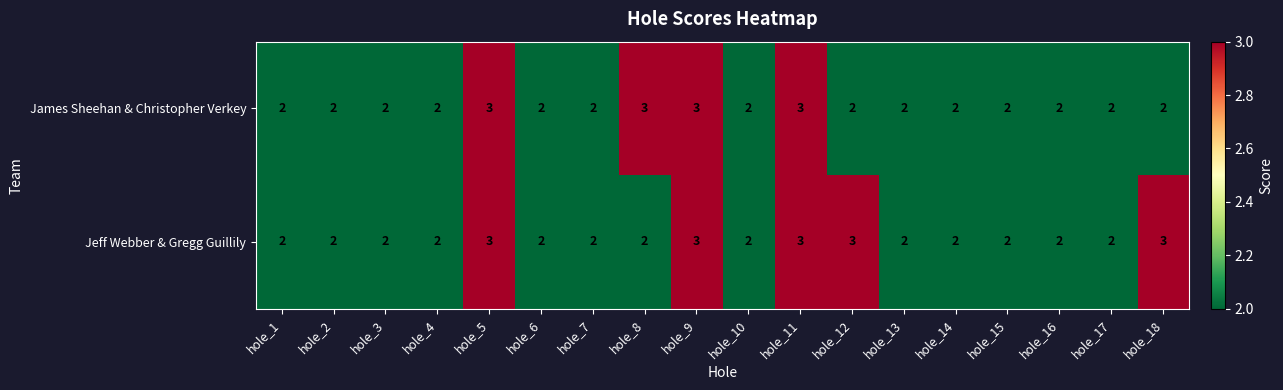

Is it true that Jeff Webber & Gregg Guillily equals 3 at hole_1?

False